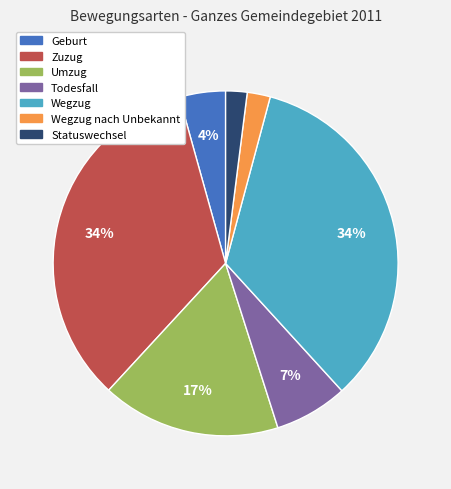

True or false: Wegzug accounts for 34% of the total.

True